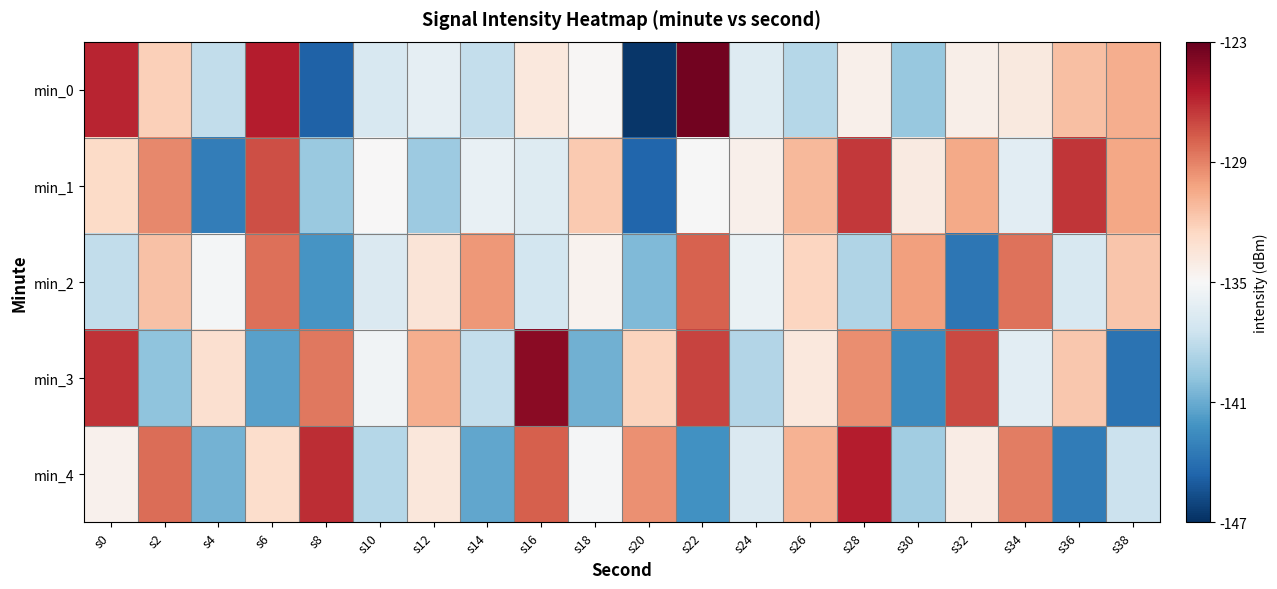

Reading left to right, extract all data points from this chart.

min_0: s0=-125.9	s2=-132.1	s4=-137.9	s6=-125.6	s8=-144.7	s10=-136.9	s12=-136.1	s14=-137.8	s16=-133.8	s18=-134.9	s20=-146.7	s22=-123.4	s24=-136.5	s26=-138.4	s28=-134.4	s30=-139.5	s32=-134.3	s34=-133.8	s36=-131.3	s38=-130.7
min_1: s0=-132.7	s2=-129.2	s4=-143.3	s6=-127.3	s8=-139.5	s10=-134.9	s12=-139.3	s14=-135.9	s16=-136.5	s18=-131.8	s20=-144.5	s22=-135.0	s24=-134.4	s26=-131.1	s28=-126.5	s30=-134.0	s32=-130.4	s34=-136.3	s36=-126.4	s38=-130.3
min_2: s0=-138.0	s2=-131.5	s4=-135.2	s6=-128.4	s8=-142.1	s10=-136.7	s12=-133.5	s14=-129.8	s16=-137.2	s18=-134.6	s20=-140.3	s22=-127.9	s24=-135.8	s26=-132.4	s28=-138.6	s30=-130.1	s32=-143.7	s34=-128.5	s36=-136.9	s38=-131.7
min_3: s0=-126.3	s2=-139.8	s4=-133.1	s6=-141.5	s8=-128.7	s10=-135.4	s12=-130.6	s14=-137.9	s16=-124.2	s18=-140.8	s20=-132.3	s22=-126.9	s24=-138.5	s26=-133.7	s28=-129.4	s30=-142.6	s32=-127.1	s34=-136.3	s36=-131.8	s38=-143.9
min_4: s0=-134.5	s2=-128.3	s4=-140.7	s6=-132.9	s8=-126.1	s10=-138.4	s12=-133.6	s14=-141.2	s16=-127.8	s18=-135.1	s20=-129.5	s22=-142.3	s24=-136.7	s26=-130.8	s28=-125.6	s30=-139.2	s32=-134.1	s34=-128.9	s36=-143.4	s38=-137.6